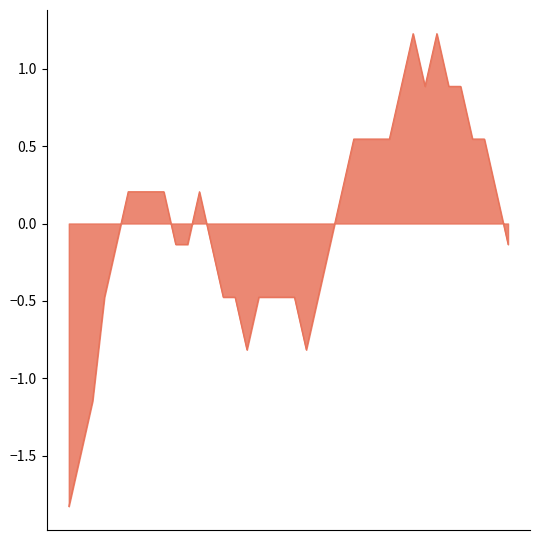

What is the minimum value shown in the chart?

-1.8